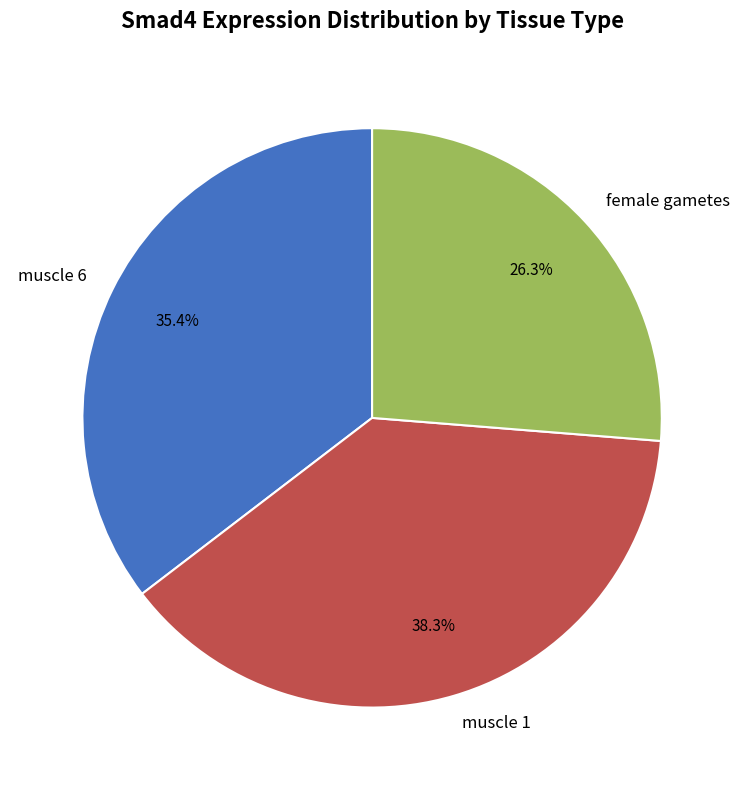

Count the number of slices in the pie.

3